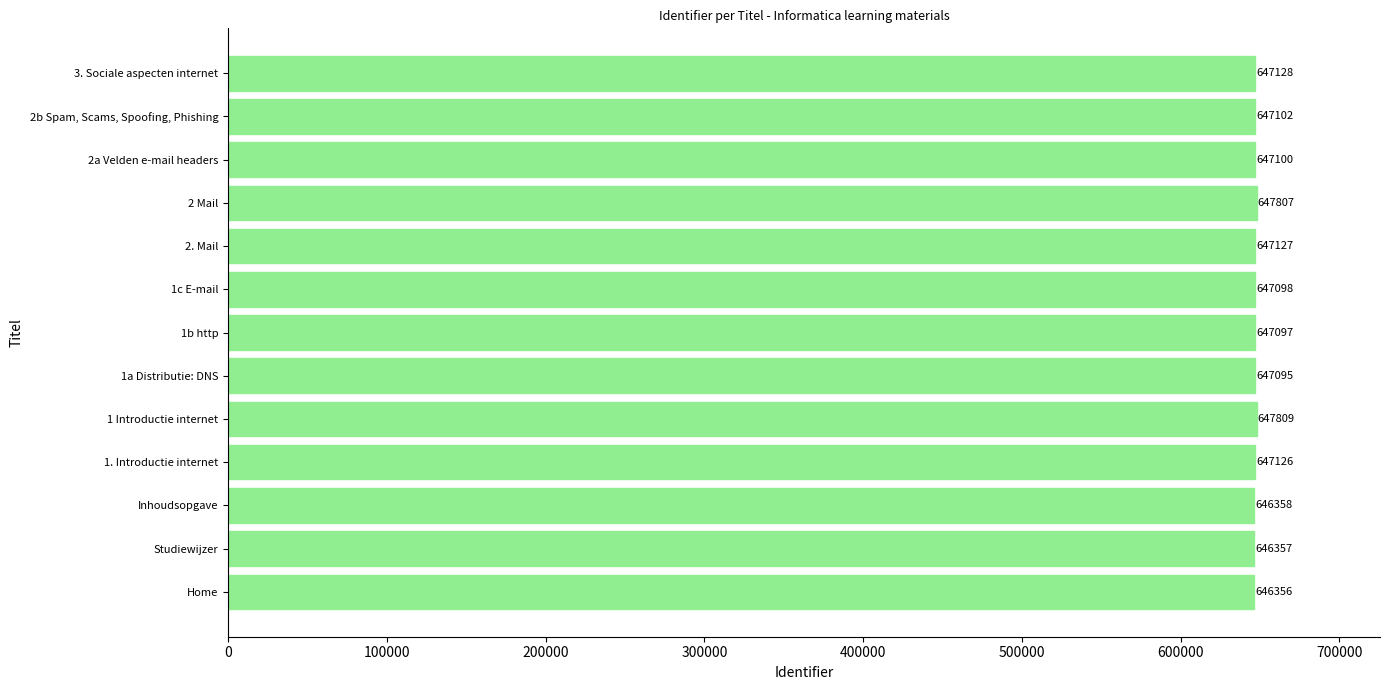

Which label corresponds to the largest value in the chart?

1 Introductie internet